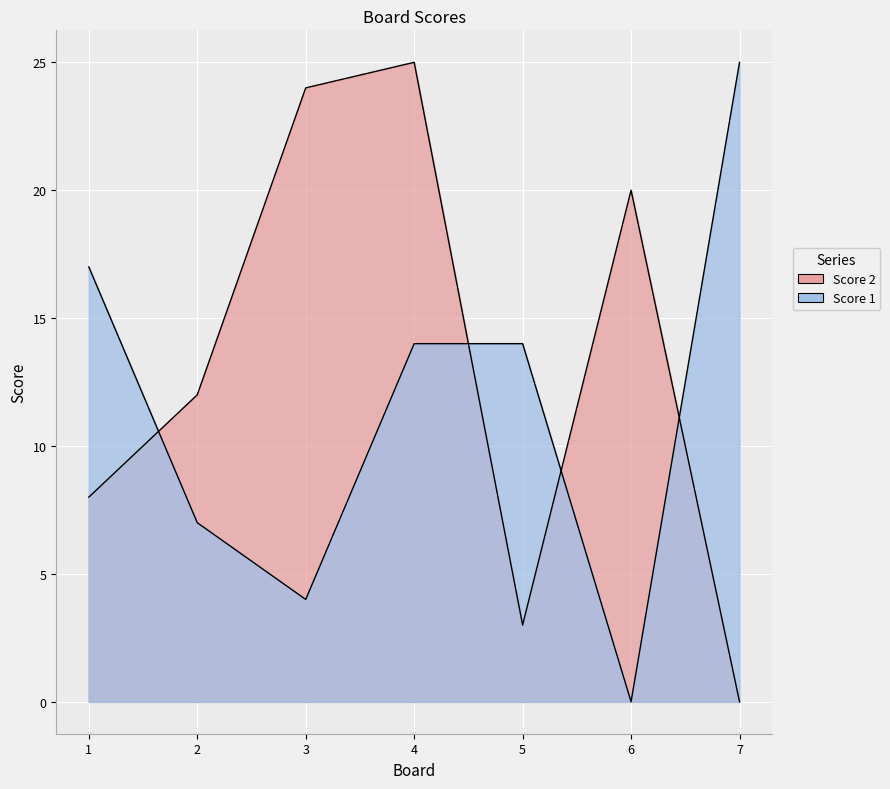

List the series in order of their peak value, lowest first.

Score 2, Score 1